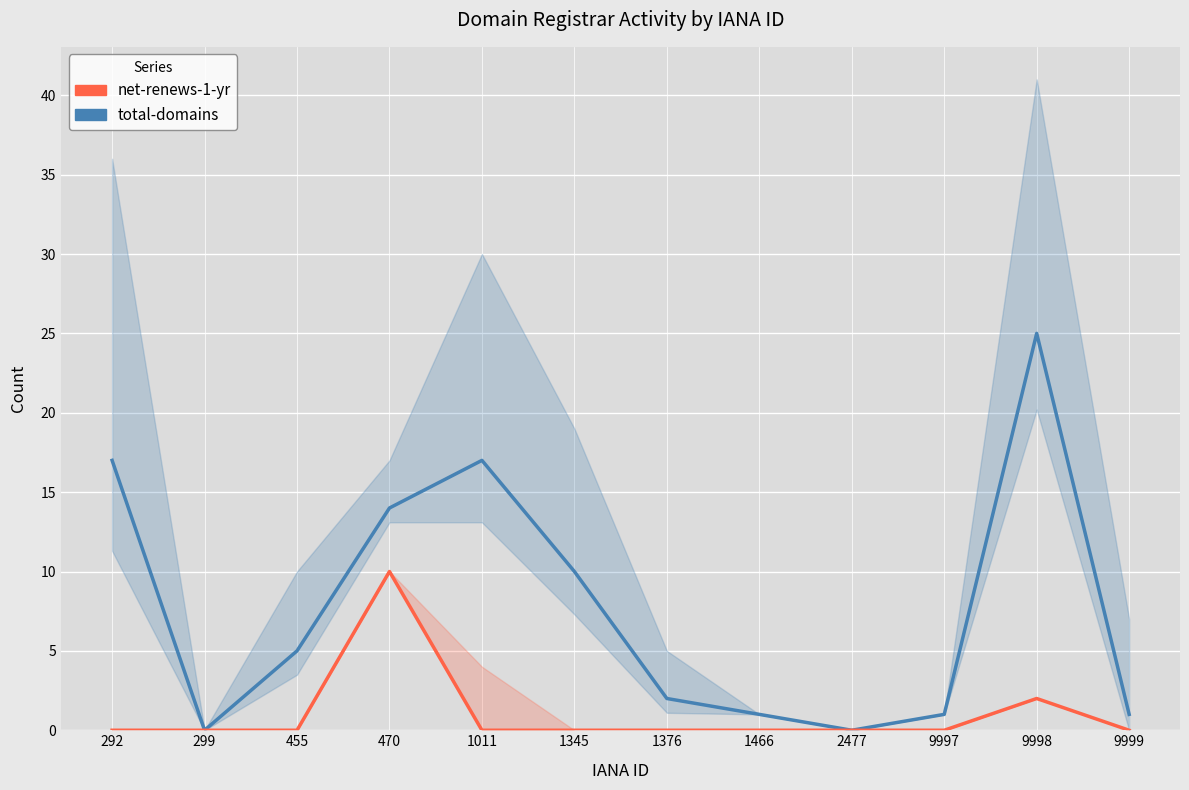

True or false: net-renews-1-yr has more than 2 interior local peaks.

False